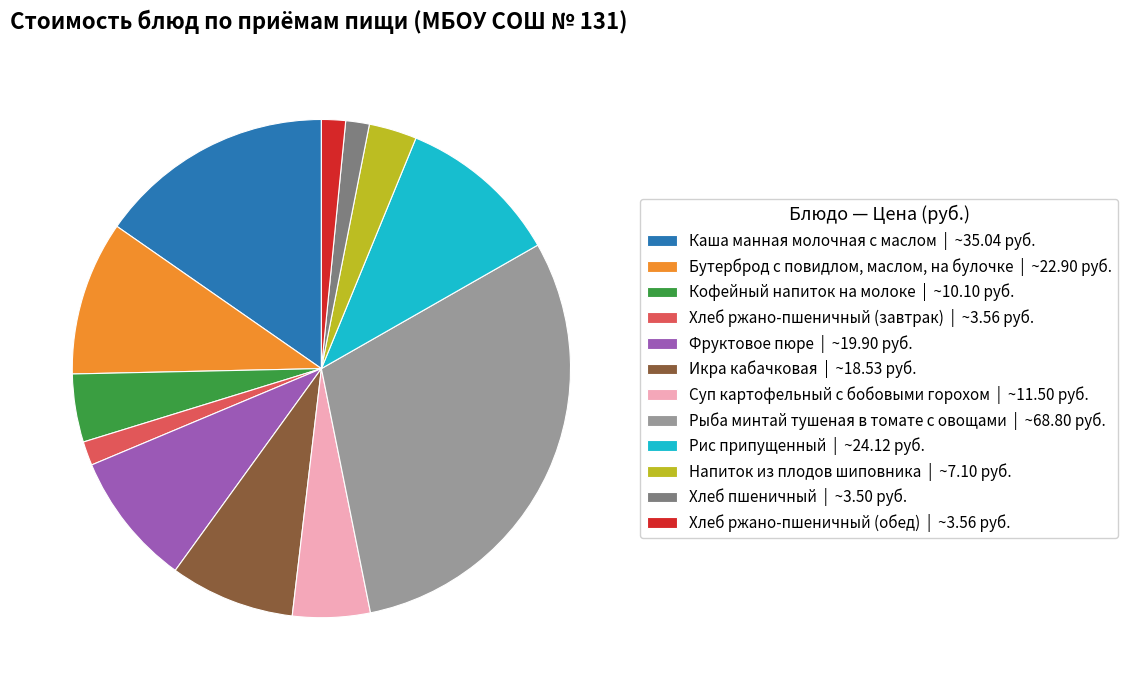

Combined, do Икра кабачковая | ~18.53 руб. and Бутерброд с повидлом, маслом, на булочке | ~22.90 руб. account for over 50%?

No